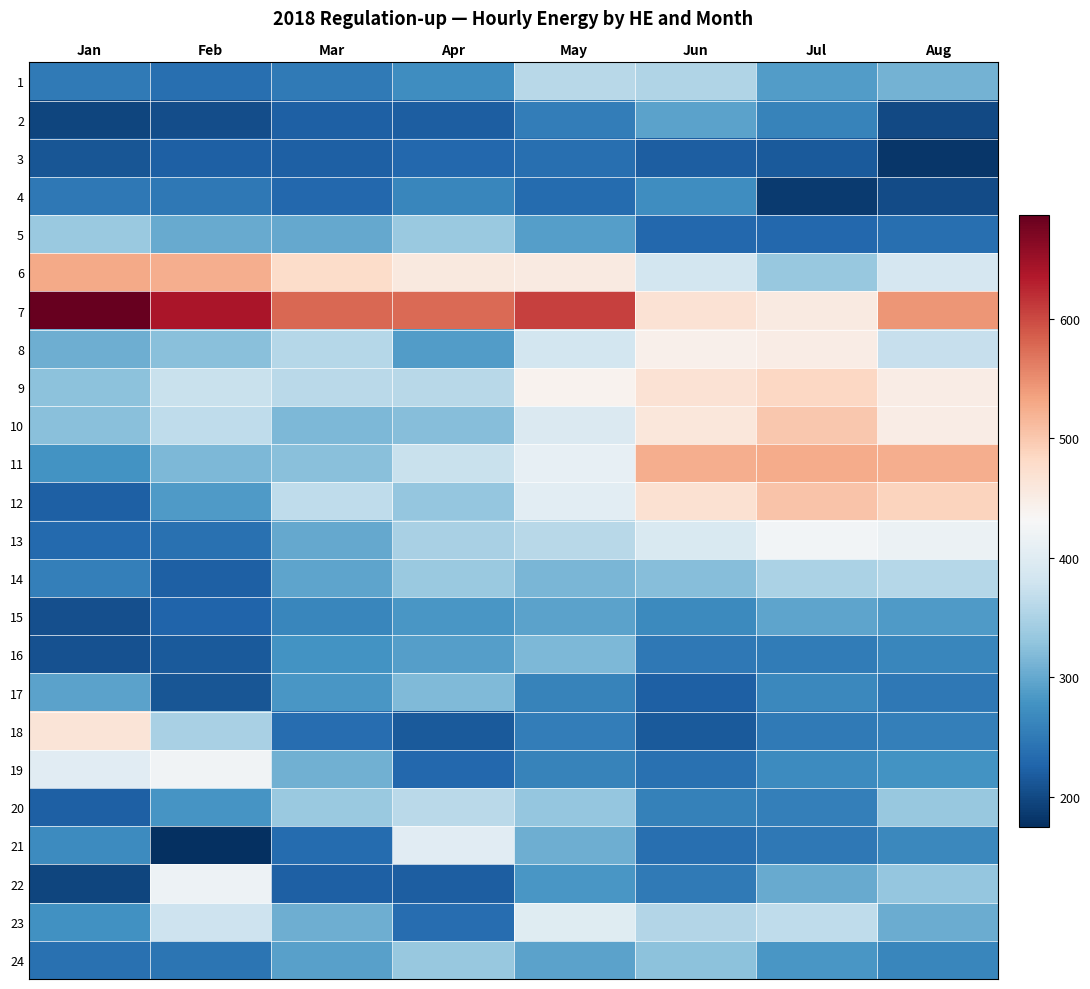

What is the greatest value displayed?

687